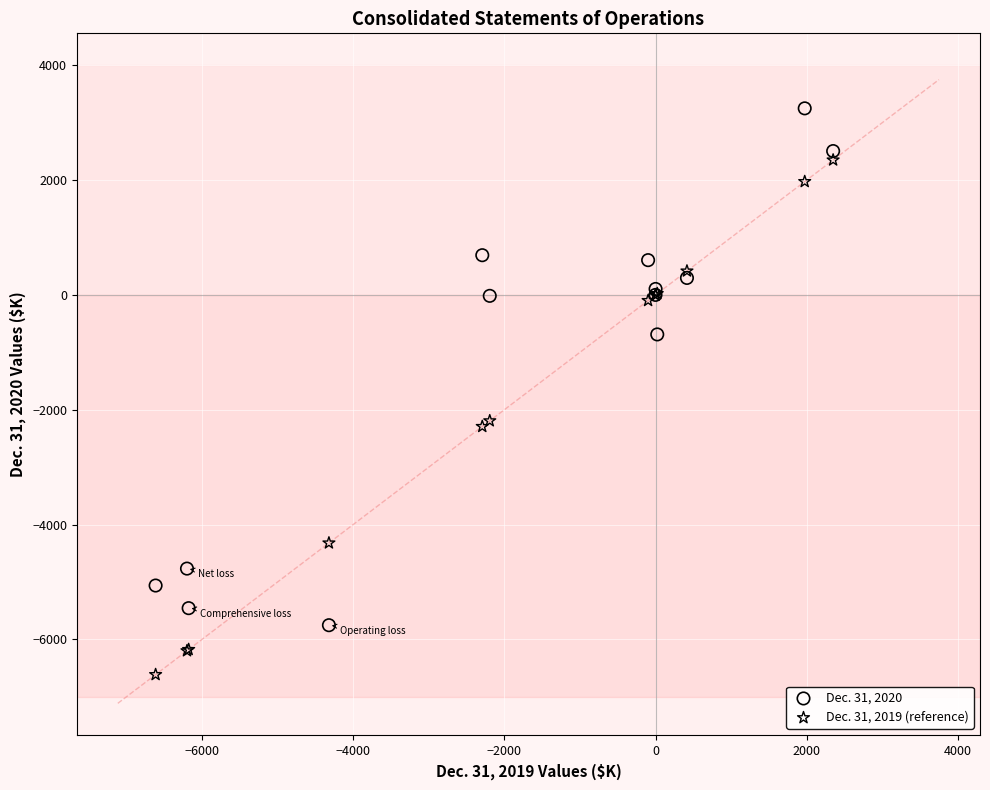

Which series contains the highest Y value?

Dec. 31, 2020